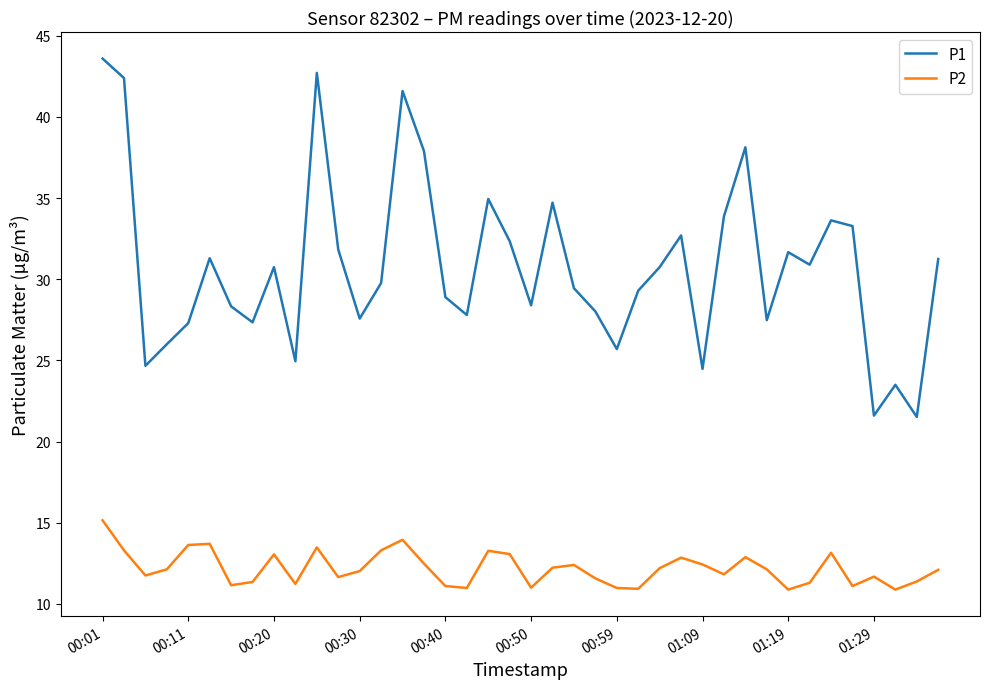

What is the smallest value displayed?

10.9